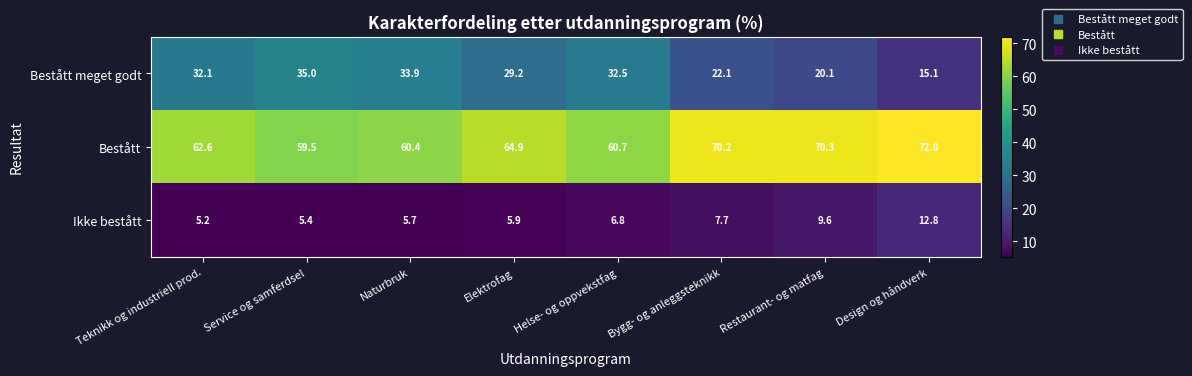

What is the sum of all Bestått values?

520.6